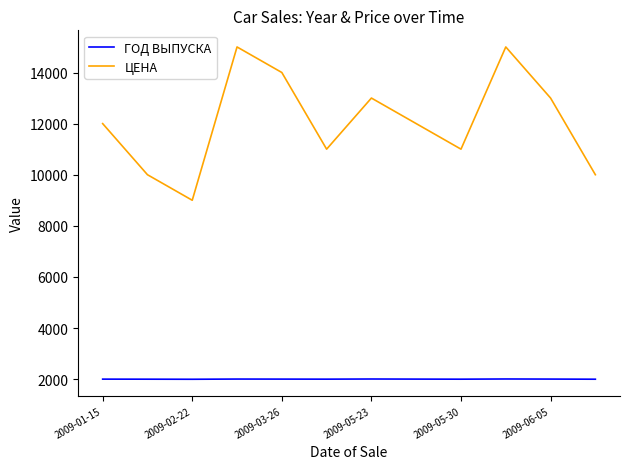

What is the difference between the second highest and second lowest values in the ЦЕНА series?

5000